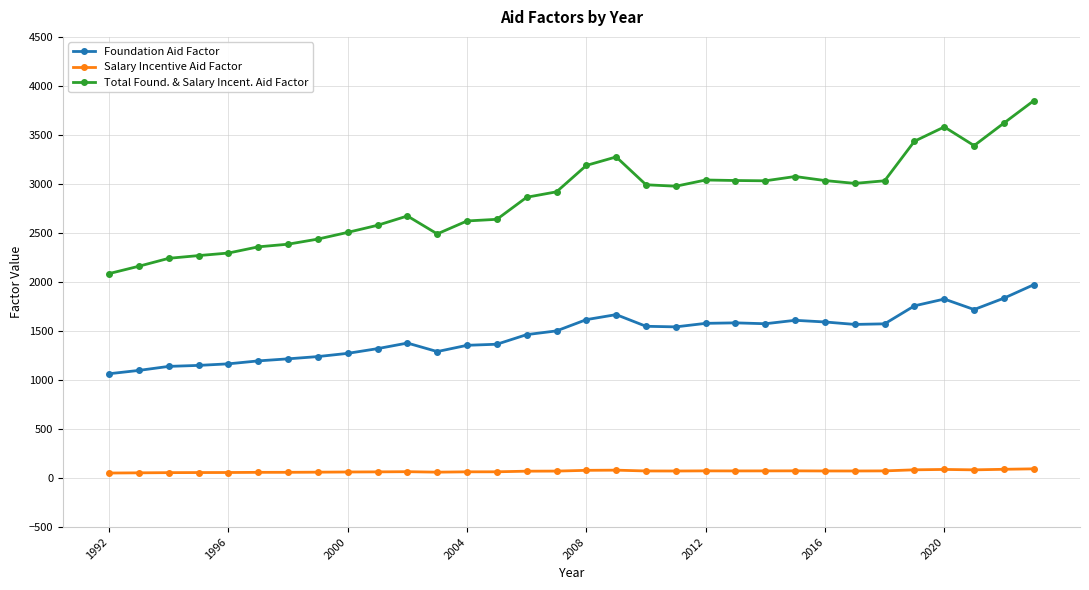

In Salary Incentive Aid Factor, how many points are lower than both neighbors (excluding endpoints)?

5